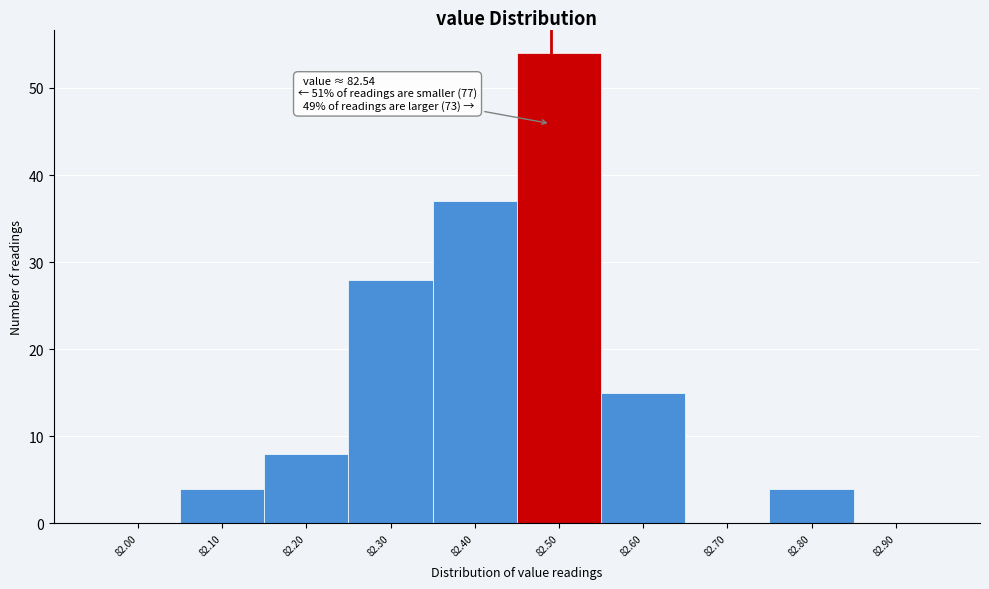

Reading left to right, list all the values displayed in this chart.

82.00=0	82.10=4	82.20=8	82.30=28	82.40=37	82.50=54	82.60=15	82.70=0	82.80=4	82.90=0